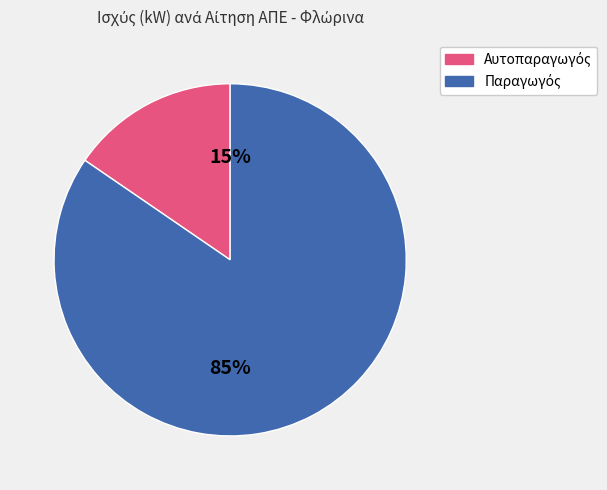

To the nearest percent, what is the average slice percentage?

50%